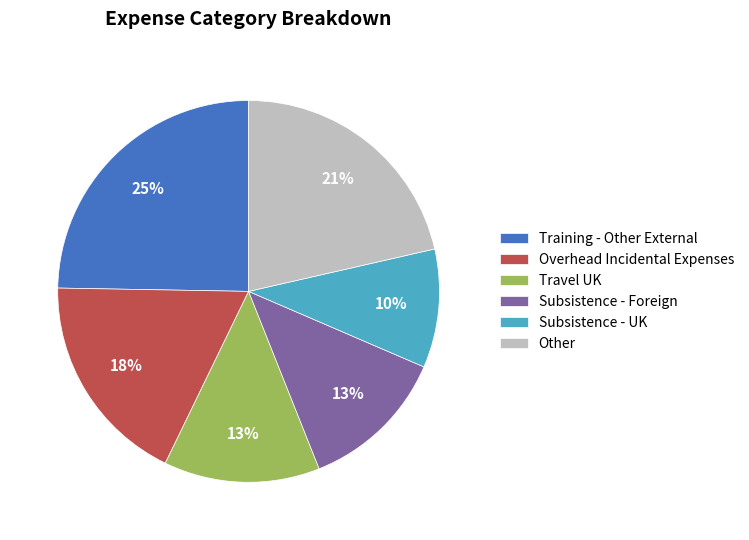

Is the sum of Subsistence - UK and Other greater than half?

No